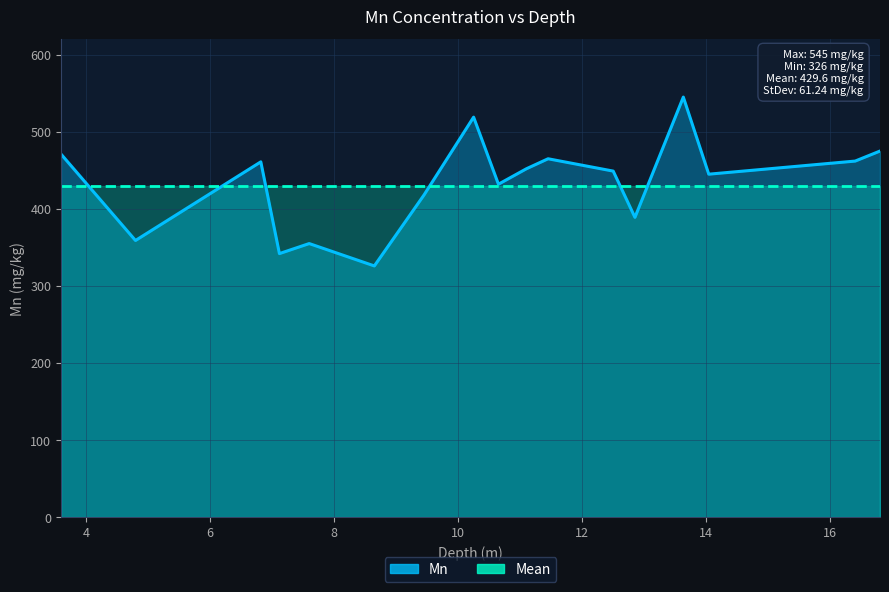

Where is the first local maximum?

6.82